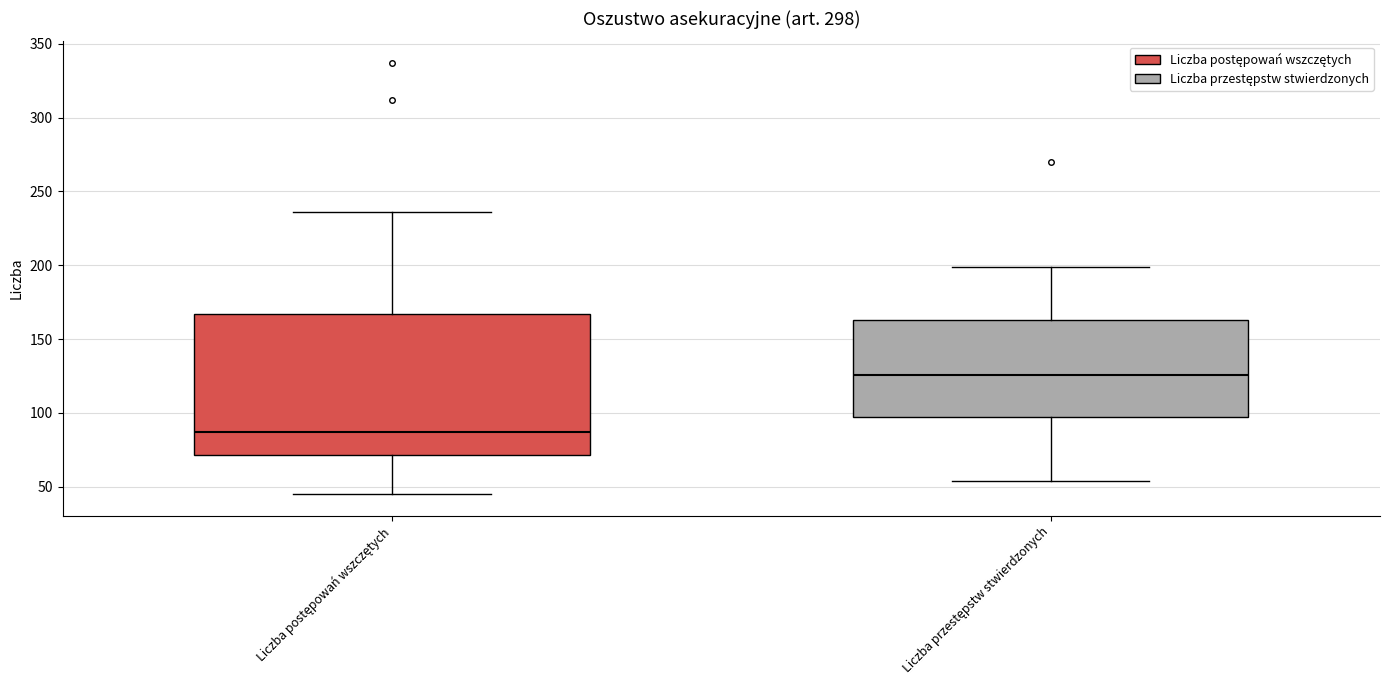

Reading left to right, transcribe this box plot: for each box, give where its median line is, the range the box spans, and where its two whiskers end, as read against the y-axis. The values are not printed on the chart, so give them approximately, as read against the axis.

Liczba postępowań wszczętych: median 85, box 70 to 165, whiskers 45 to 235
Liczba przestępstw stwierdzonych: median 125, box 95 to 165, whiskers 55 to 200